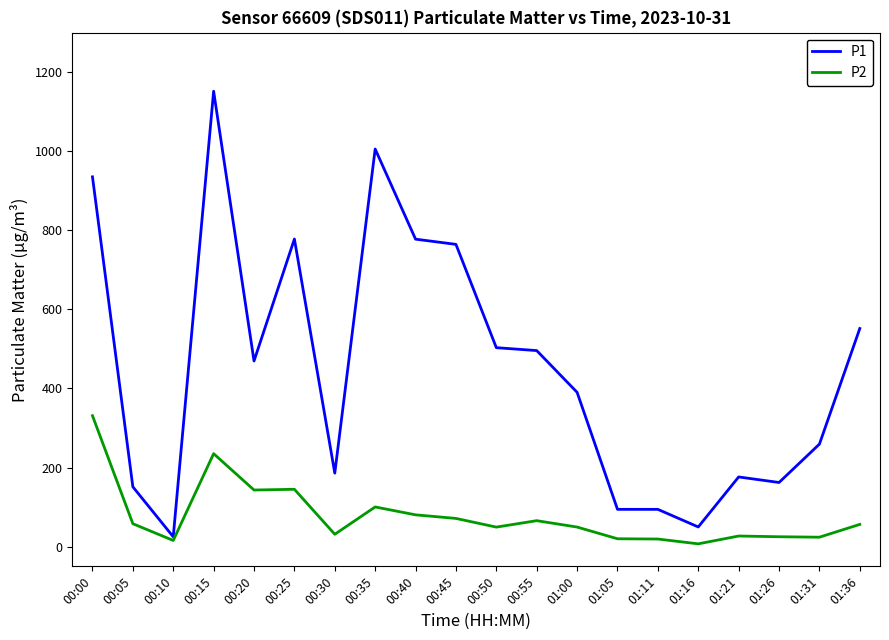

Does the chart have visible grid lines?

No